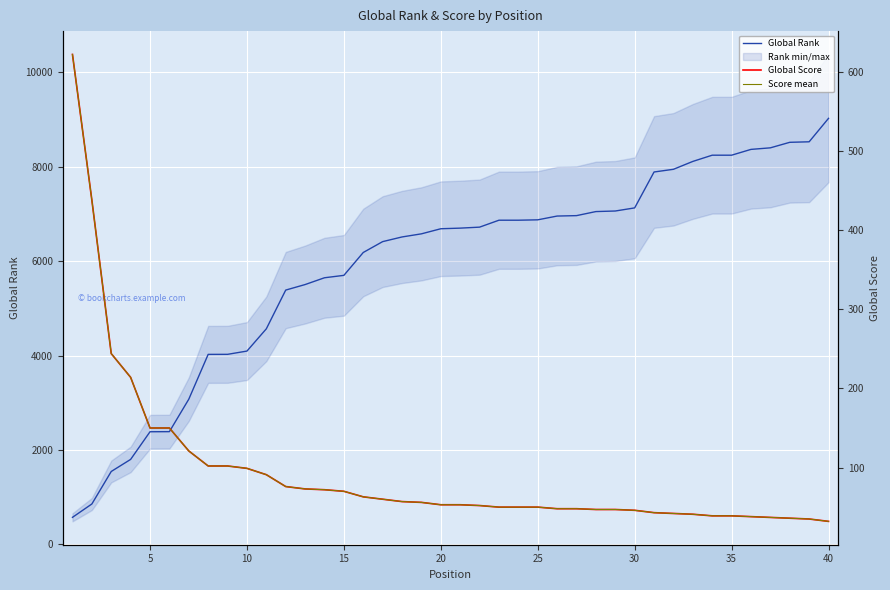

How many distinct data groups are displayed?

3